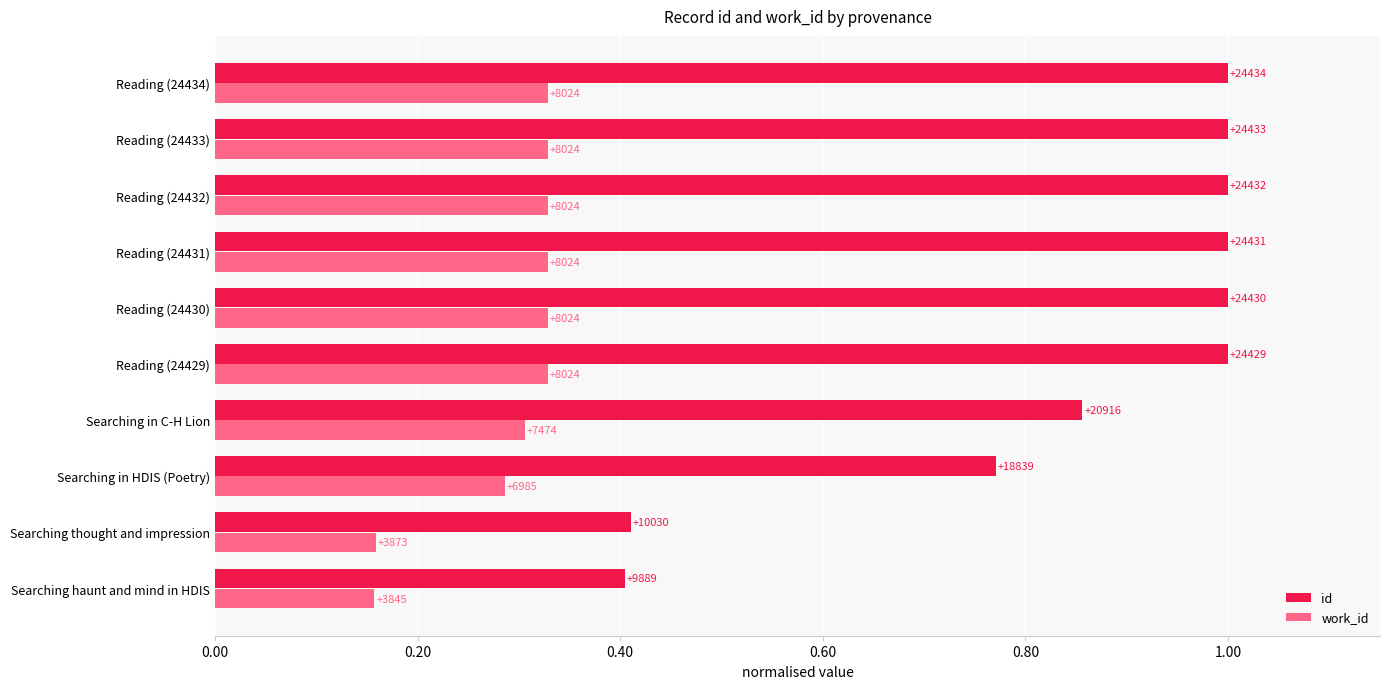

What is the lowest value of the id series?

0.4